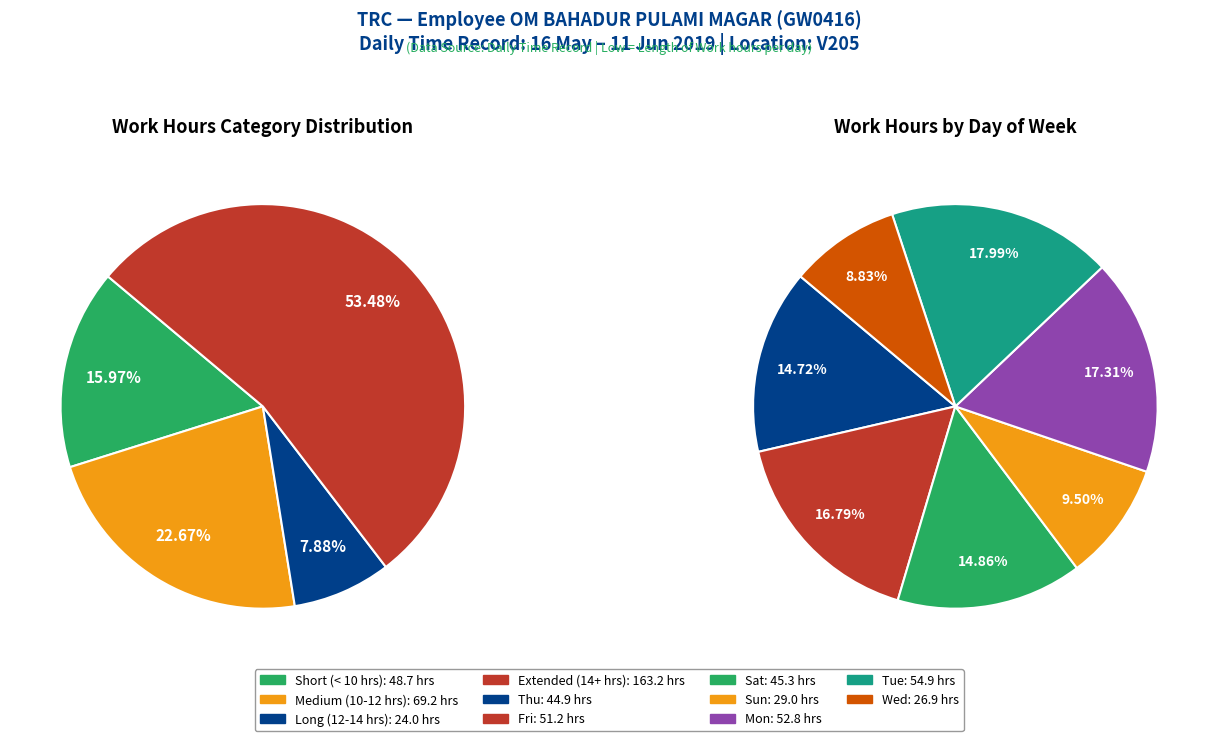

What portion of the pie excludes Sun 9?

100.0%